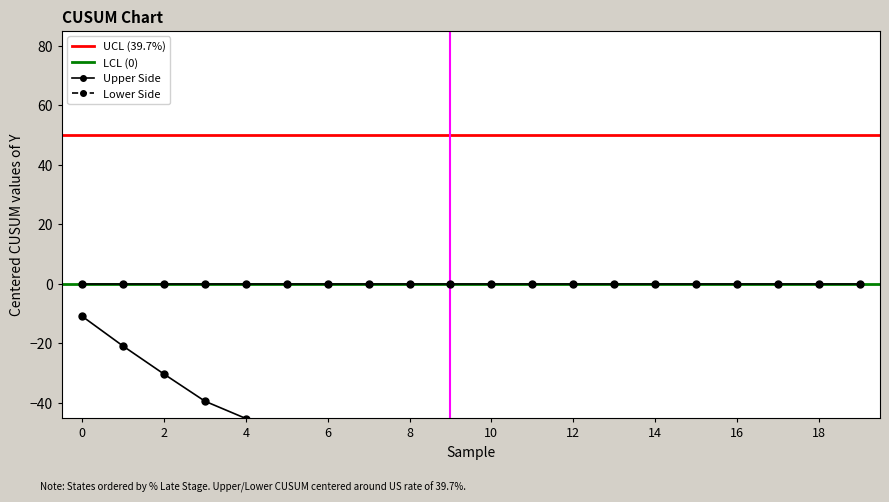

The value of Lower CUSUM at 15 is -52.5. True or false?

False